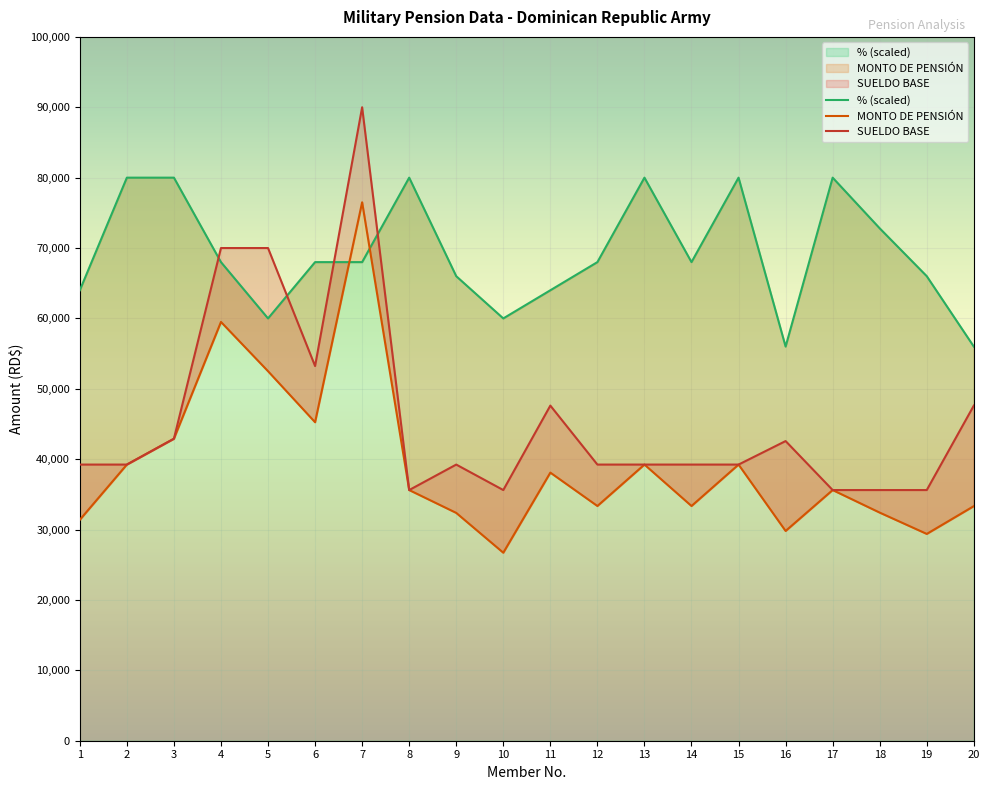

What is the difference between the maximum and minimum values in the SUELDO BASE series?

54384.5